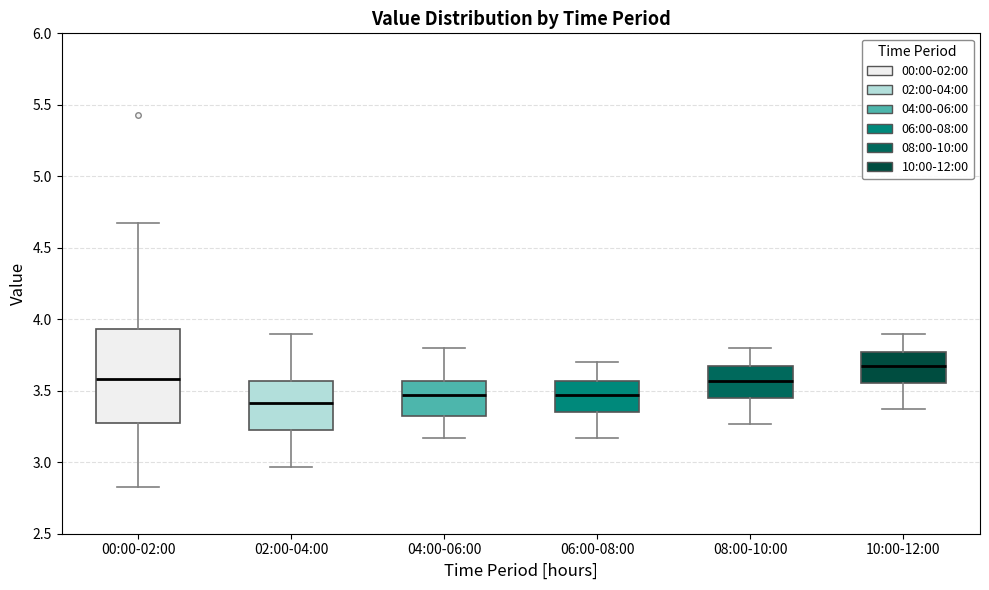

Comparing the boxes themselves (not the whiskers), which one is the tallest?

00:00-02:00